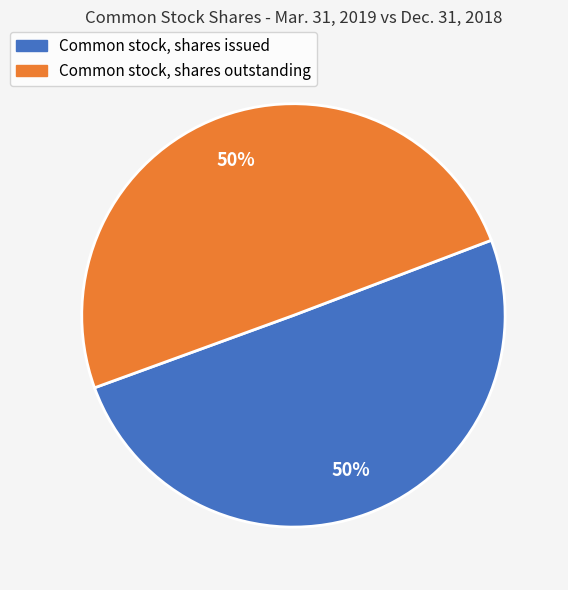

Is the sum of Common stock, shares issued and Common stock, shares outstanding greater than half?

Yes